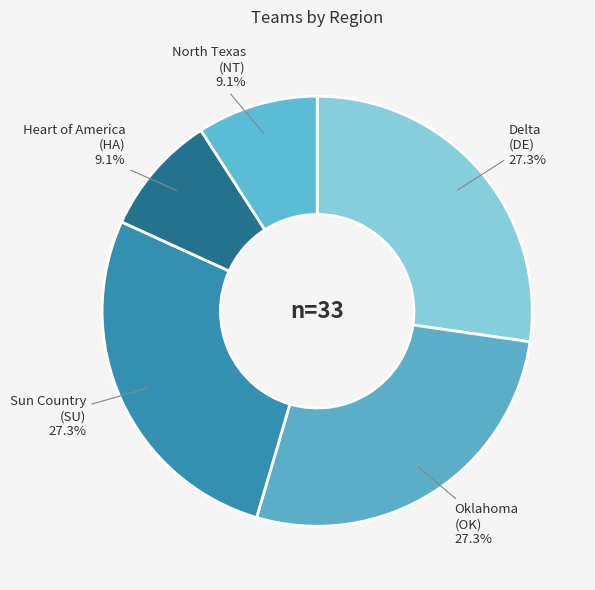

Approximately how many times larger is the value at Oklahoma (OK) compared to Delta (DE)?

1.0